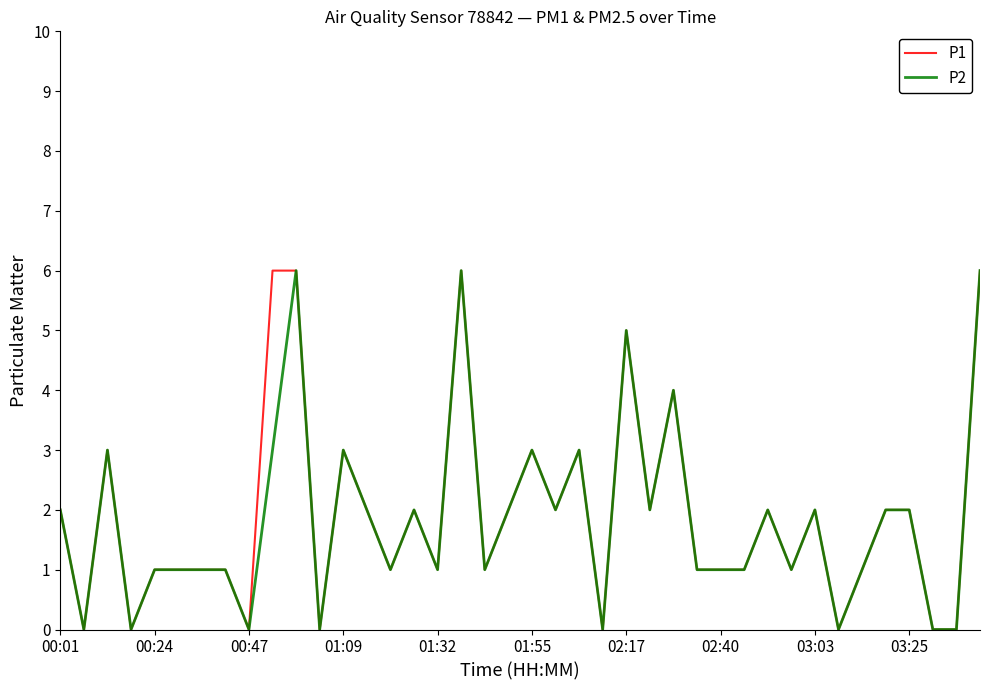

What is the maximum value shown in the chart?

6